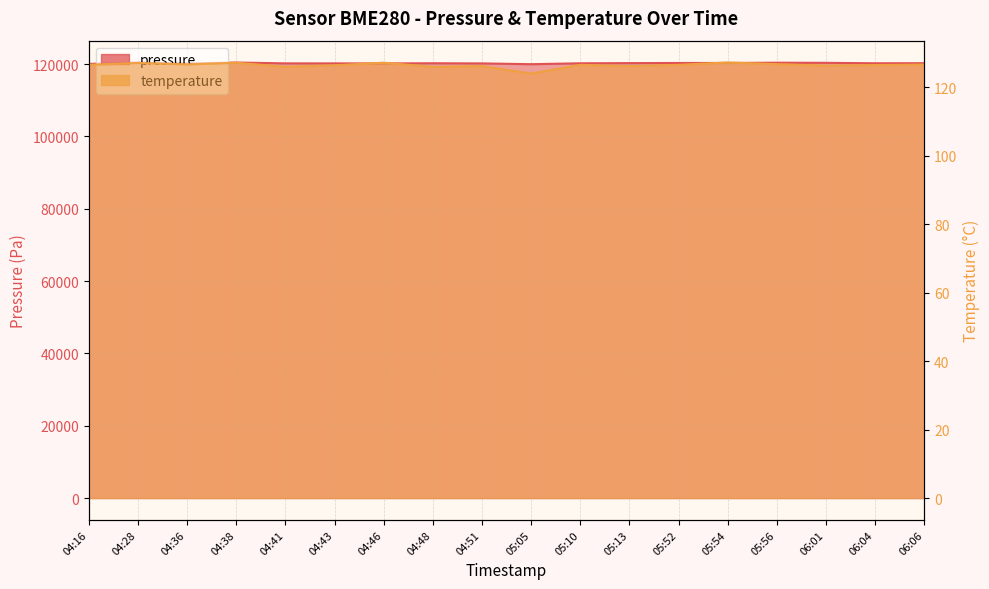

Which series has the widest spread of values?

pressure